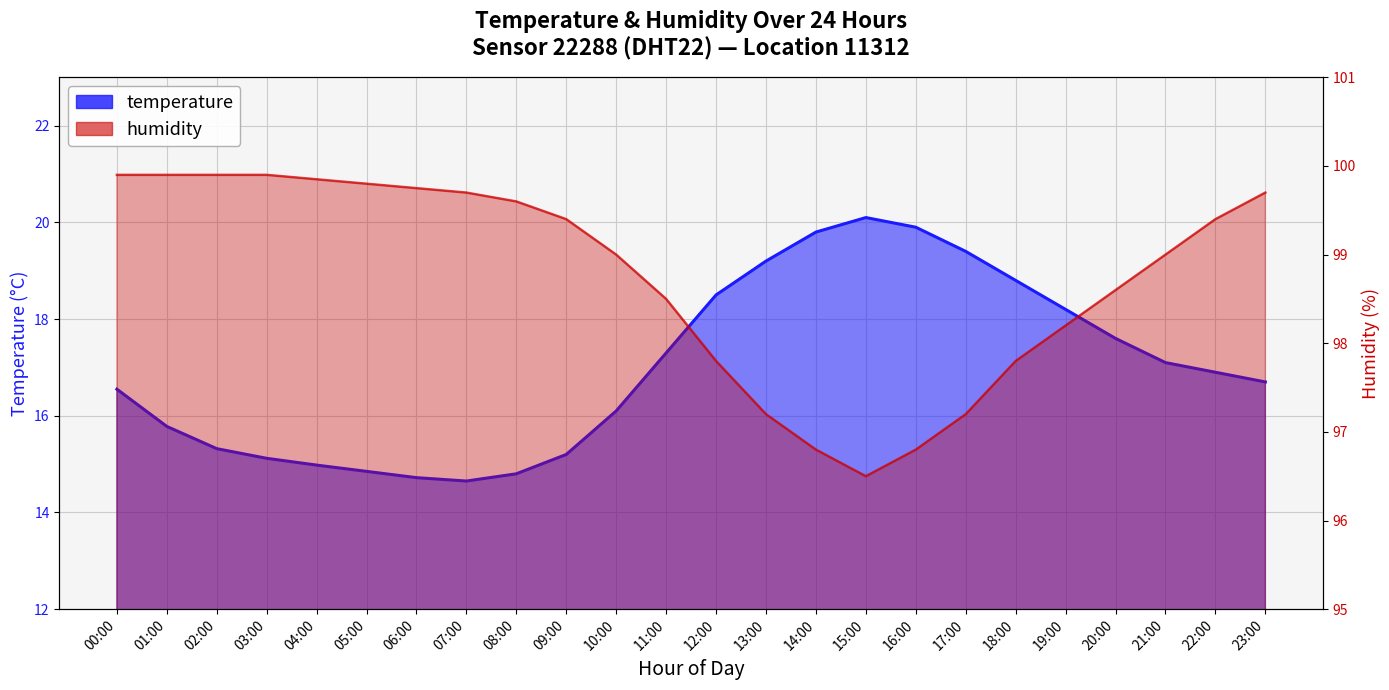

What is the label of the 1st point from the left?

00:00